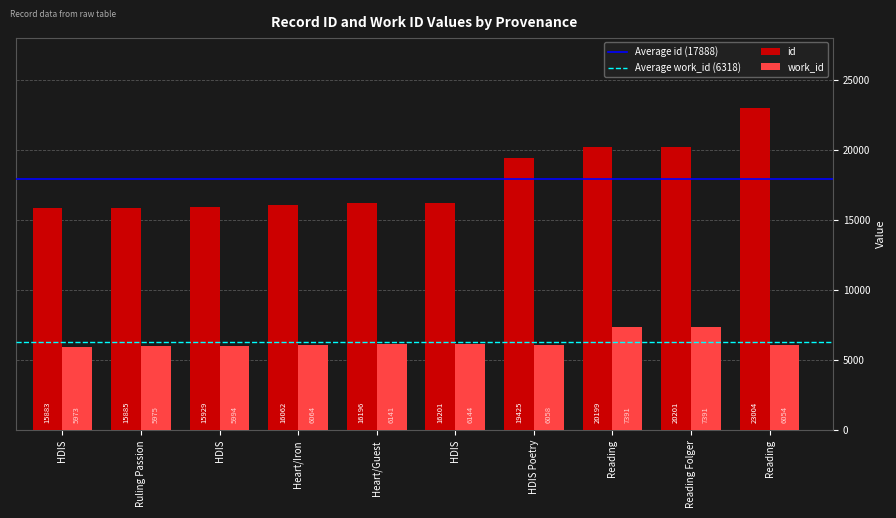

At which label does id first exceed 16201?

HDIS Poetry